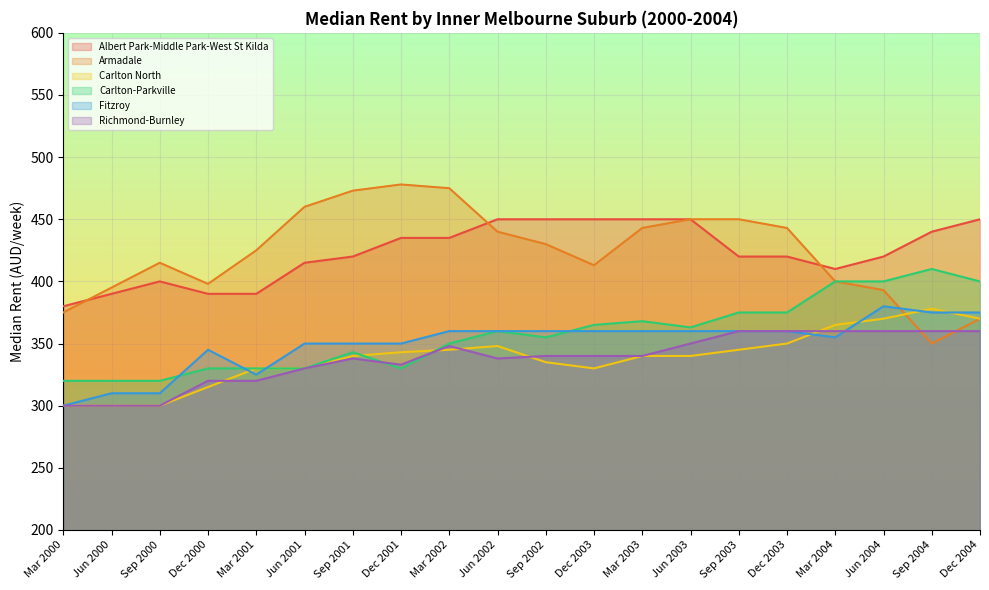

The value of Fitzroy at Dec 2001 is 128. True or false?

False